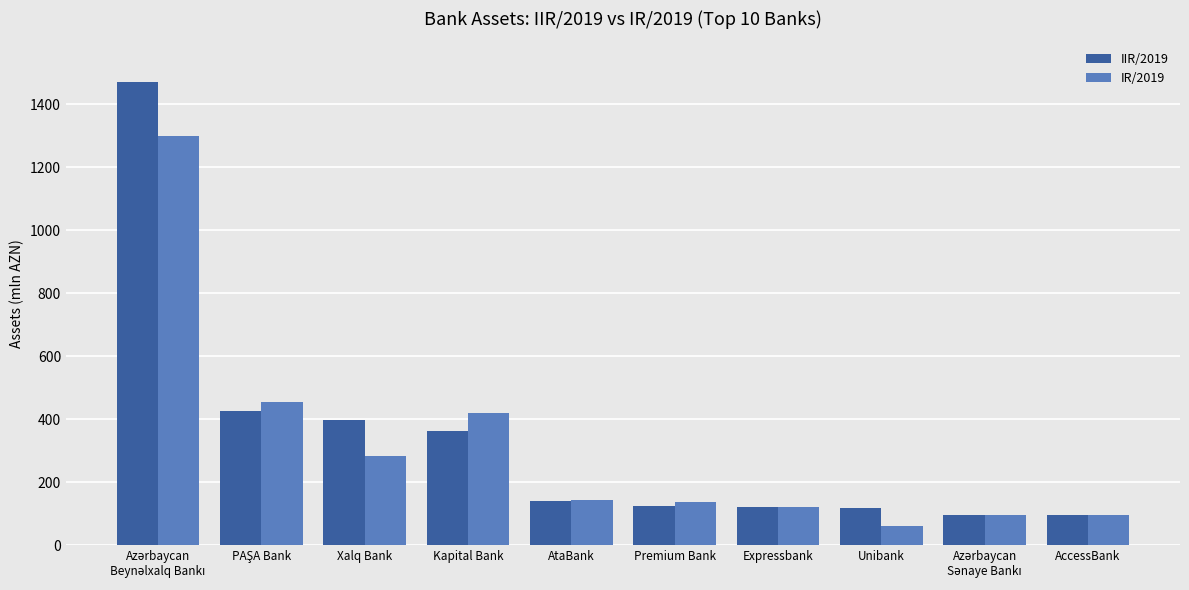

Is the value of IIR/2019 at Expressbank greater than the value of IR/2019 at Kapital Bank?

No